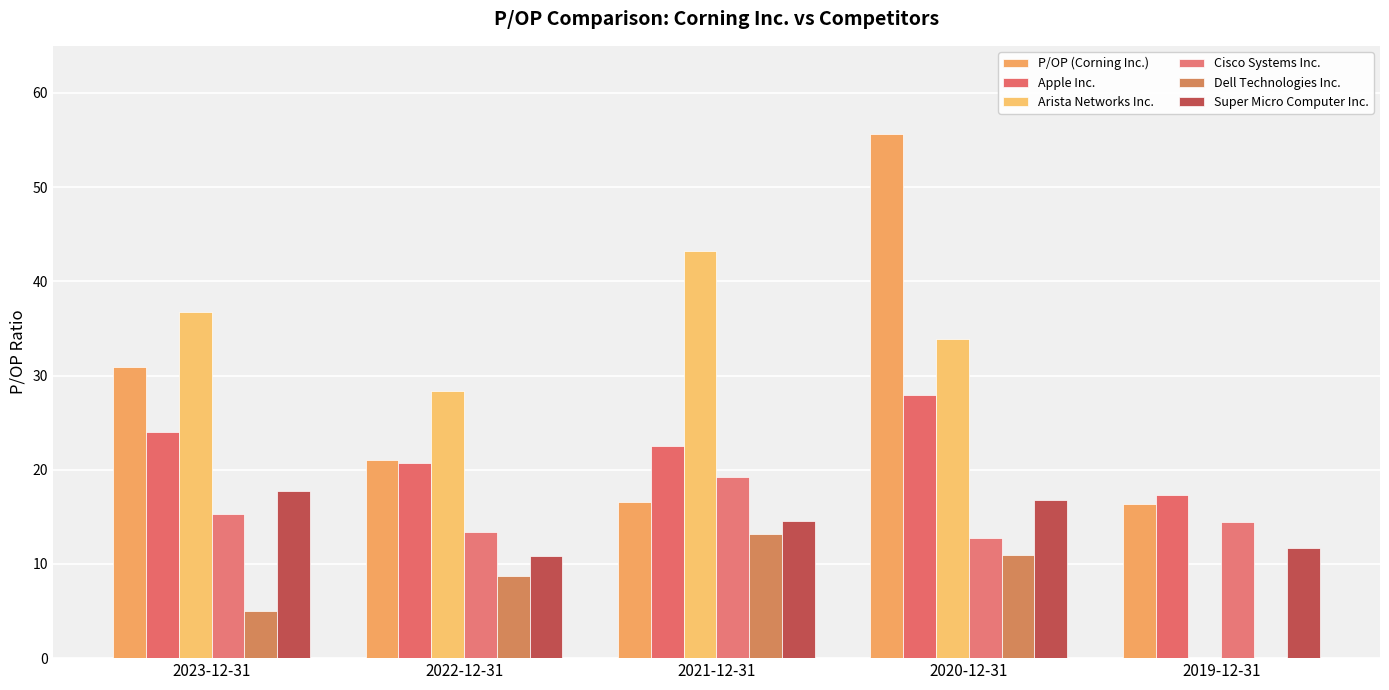

What value does the Cisco Systems Inc. series have at 2023-12-31?

15.3